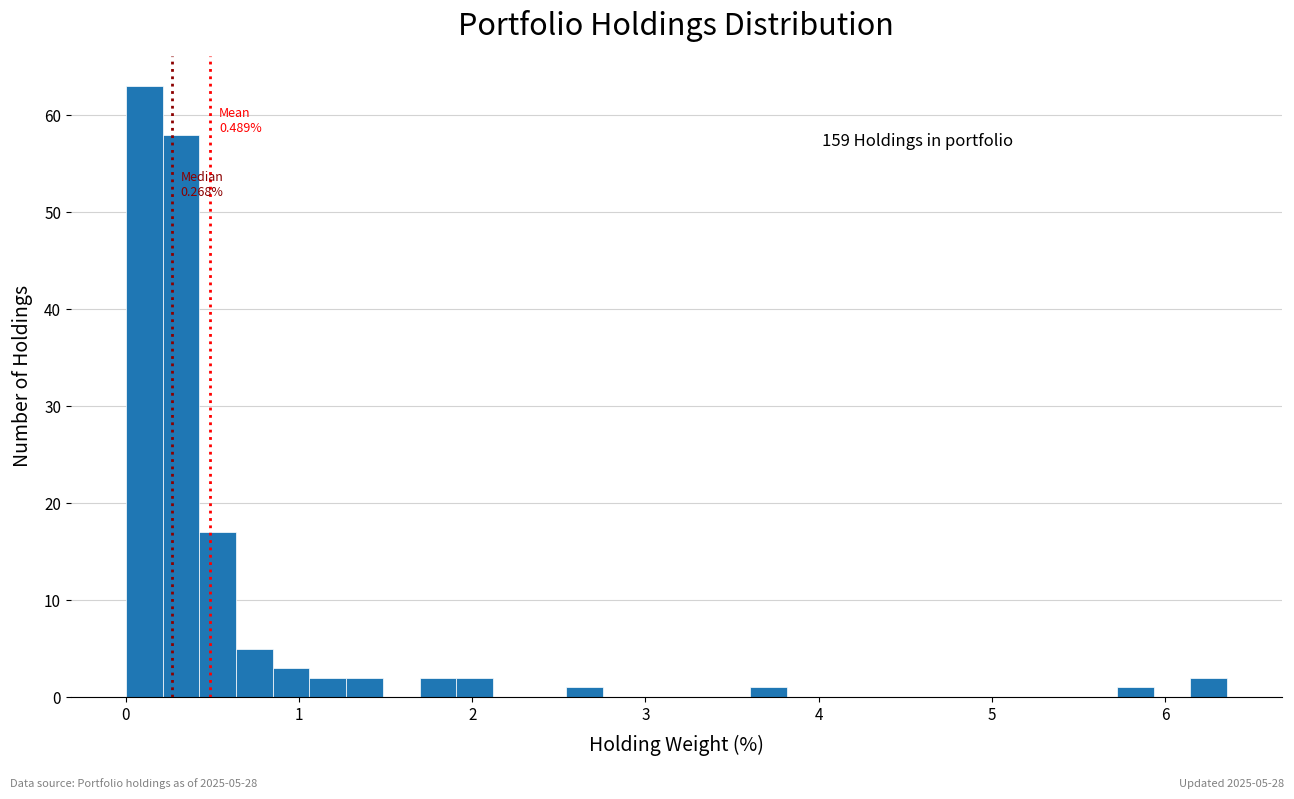

Around what value on the x-axis is the tallest bar? Give the approximate position of its centre, as read against the axis.

0.1